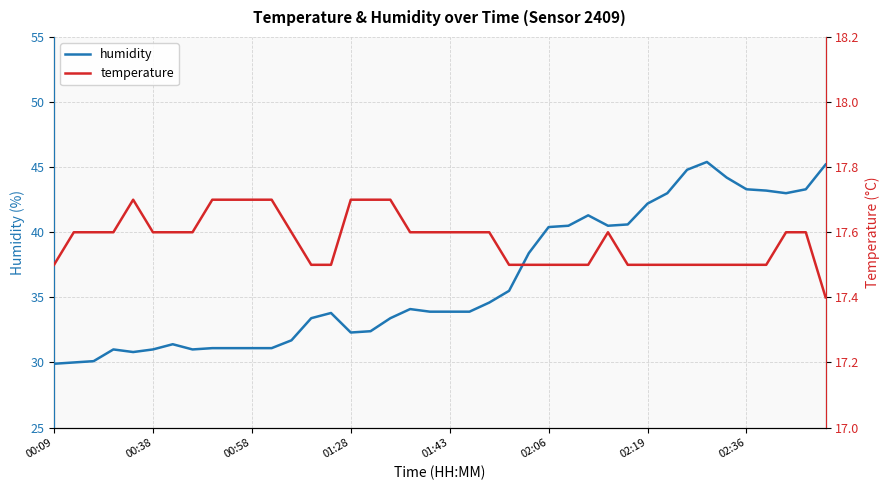

True or false: humidity has more than 1 interior local peaks.

True